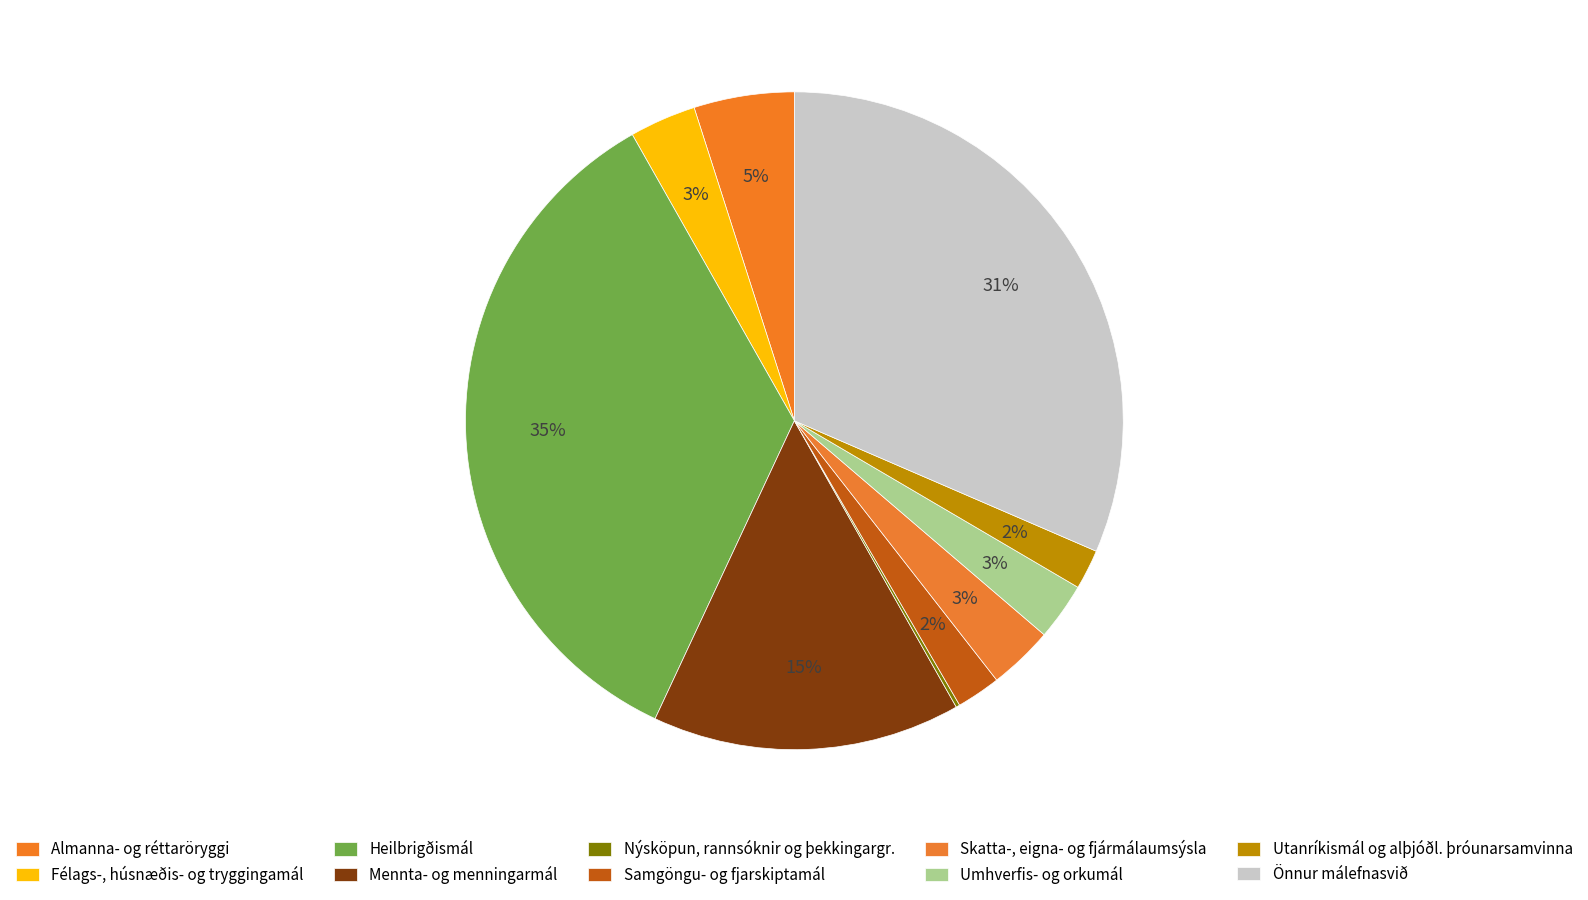

Does any single category account for the majority?

No